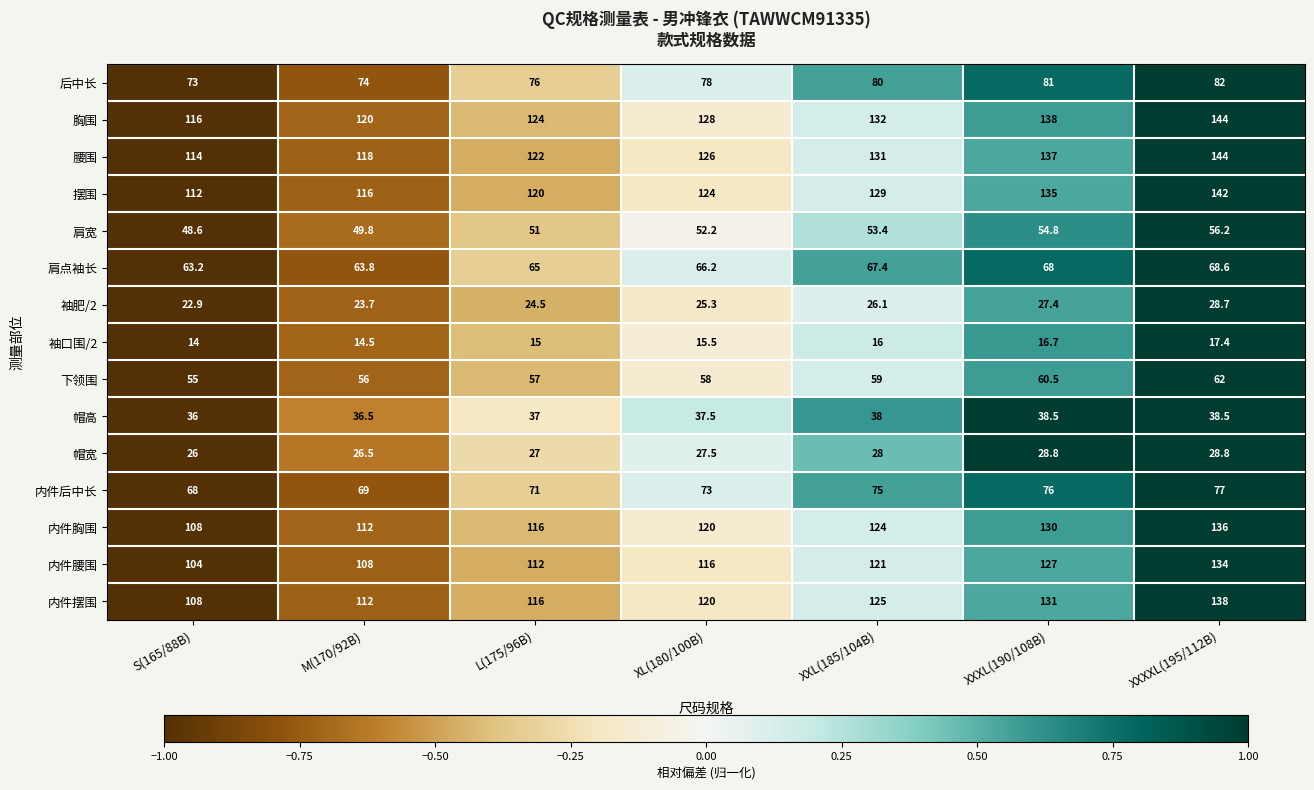

Which category has the lowest value across all series?

S(165/88B)